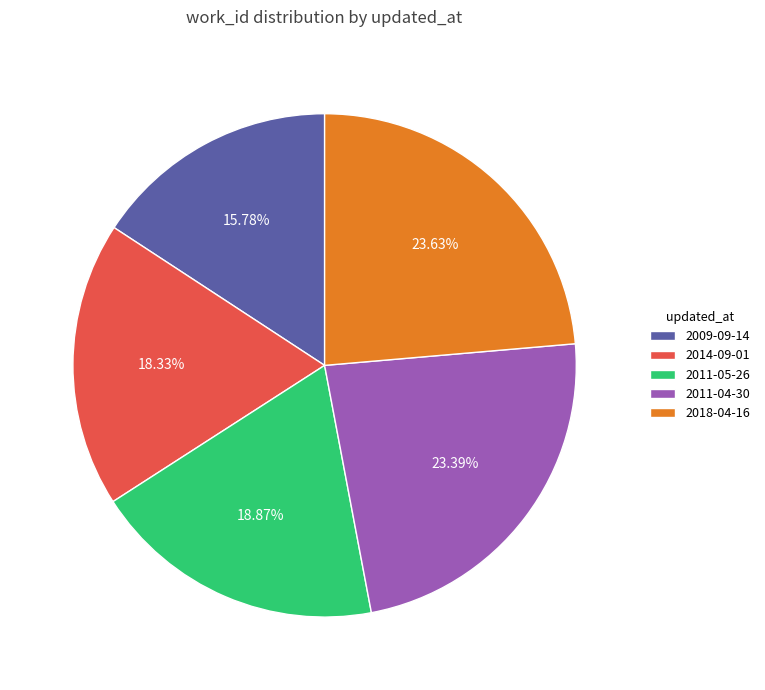

To the nearest percent, what percentage of the pie is 2018-04-16?

24%